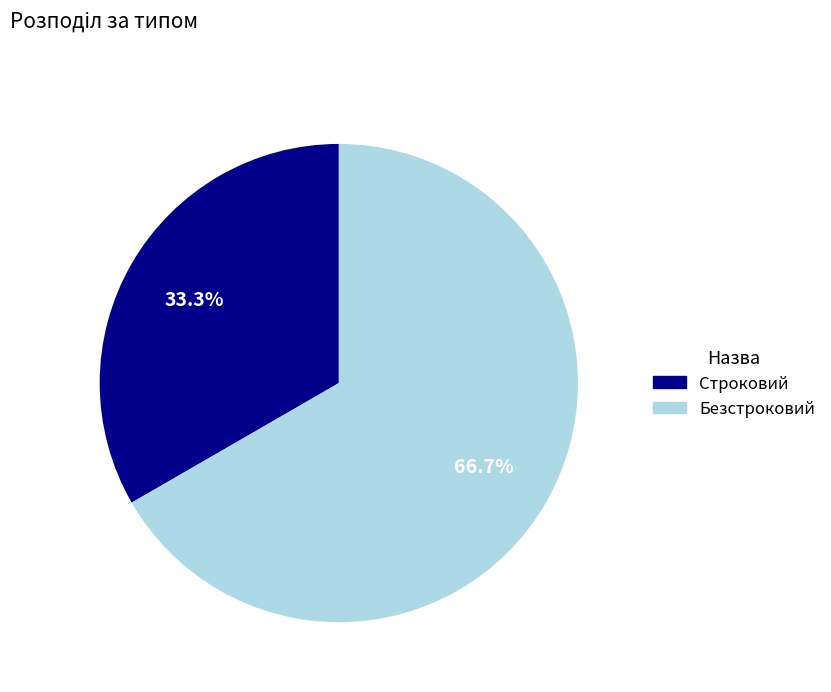

Is there any slice that represents more than half of the pie?

Yes